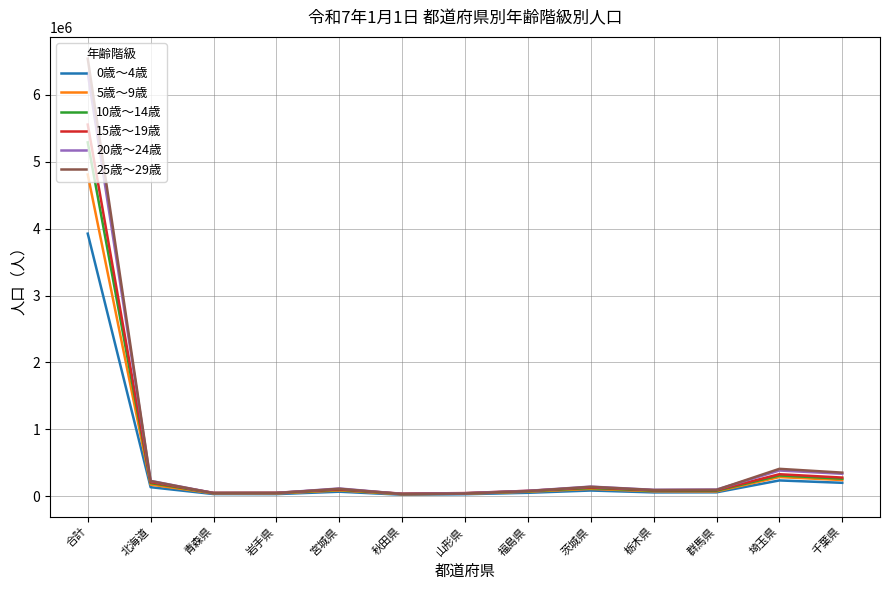

Does the chart have visible grid lines?

Yes